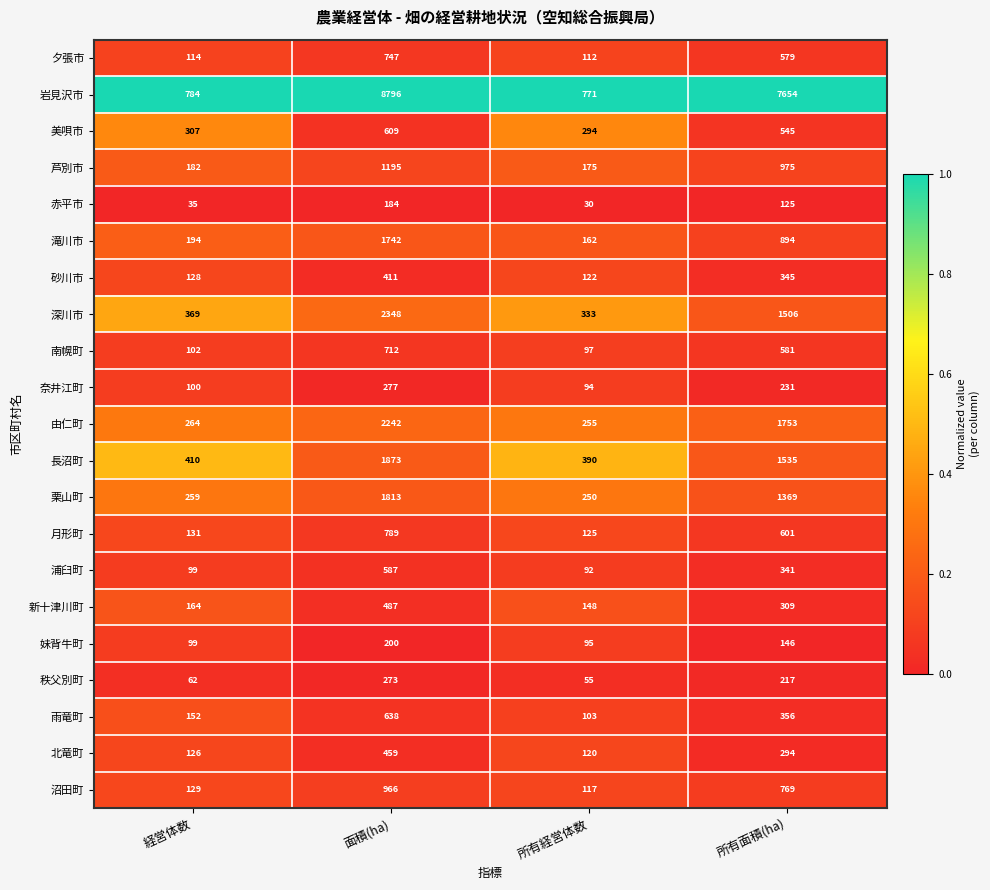

Where is 月形町 nearest to the value 457?

所有面積(ha)